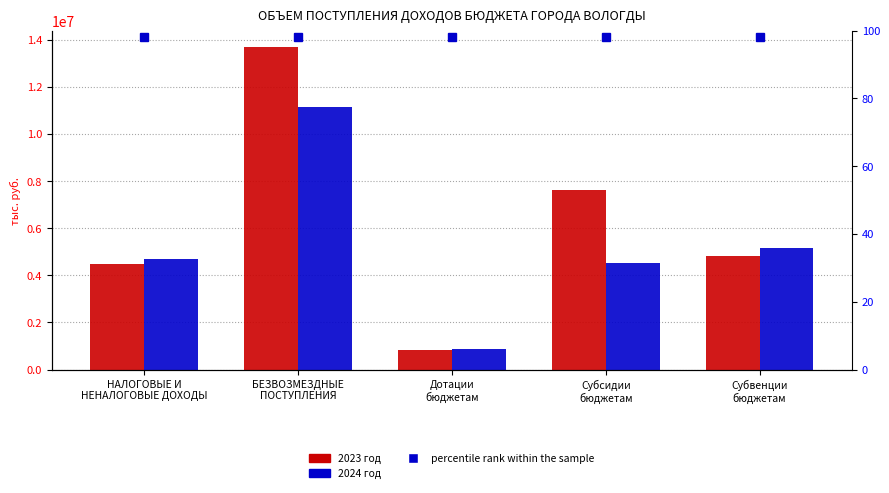

What is the minimum value shown in the chart?

849832.7